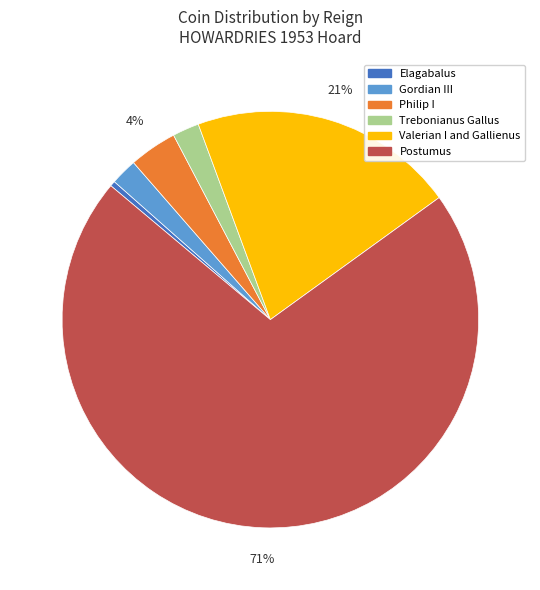

To the nearest percent, what is the average slice percentage?

17%